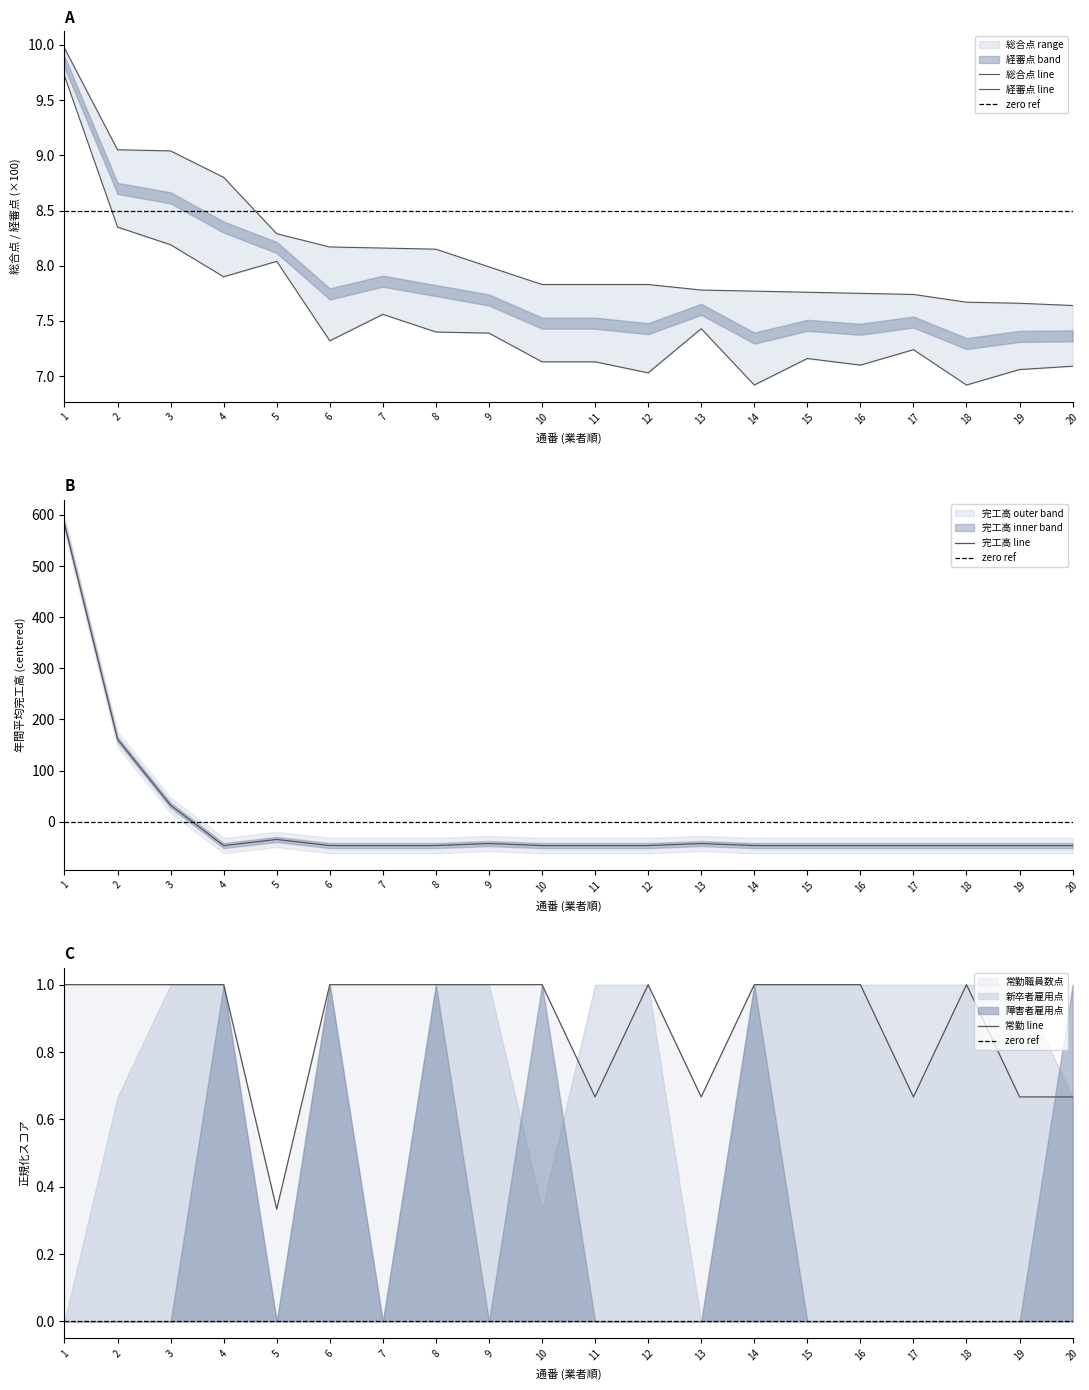

The value of 年間平均完工高 at 2 is 161.2. True or false?

True